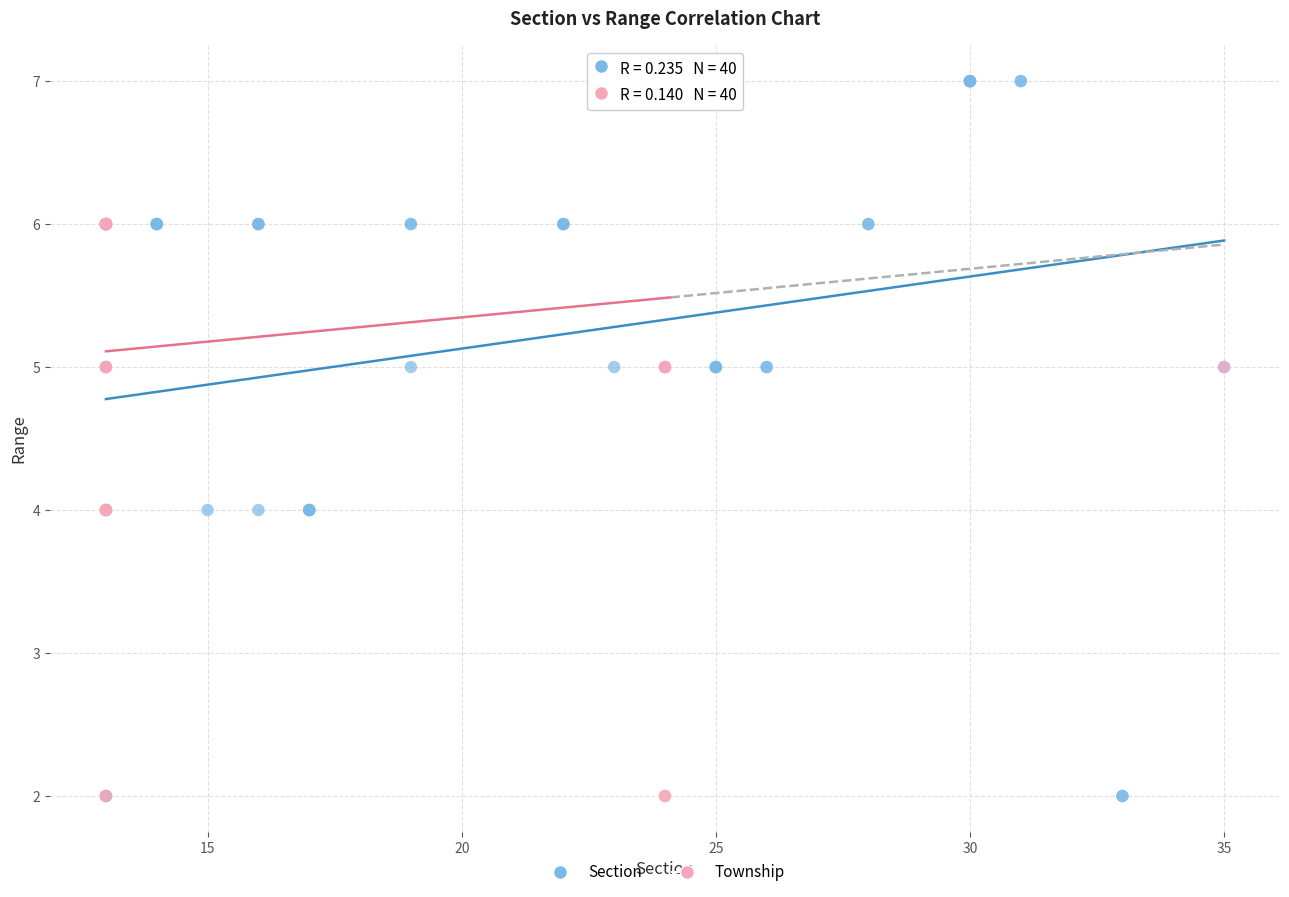

What are all the series names shown in the legend?

Section, Township